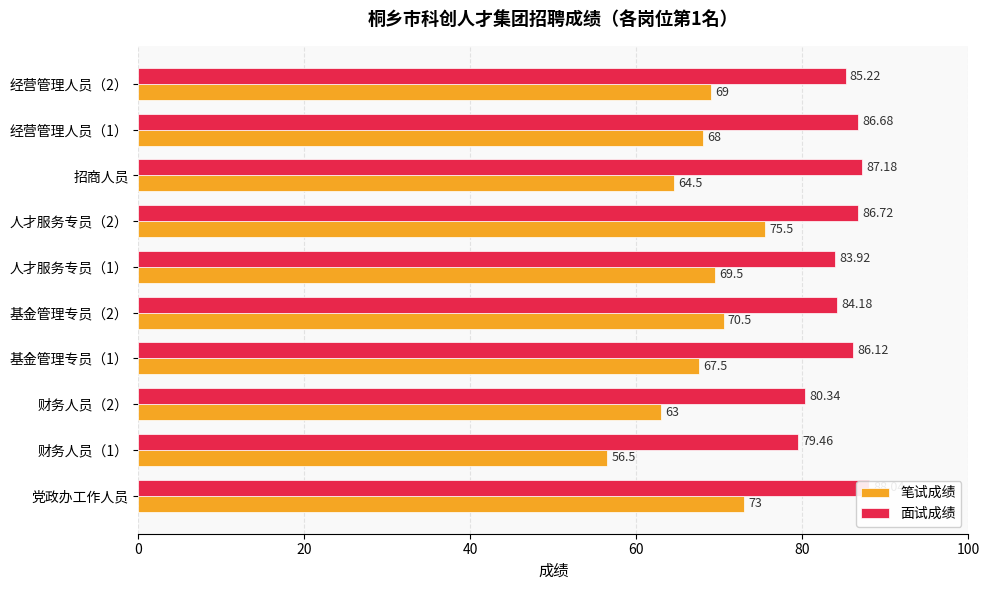

Which series has the largest range (max minus min)?

笔试成绩